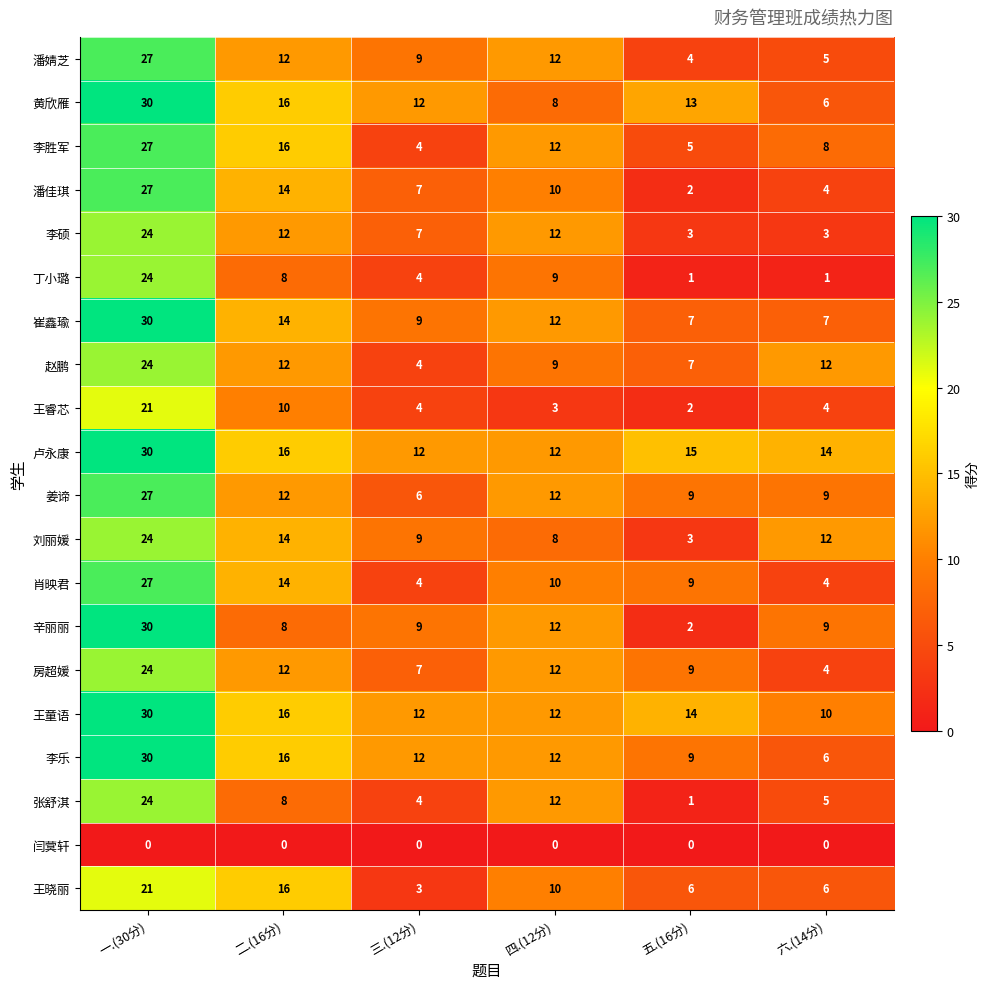

What value does the 李胜军 series have at 三.(12分)?

4